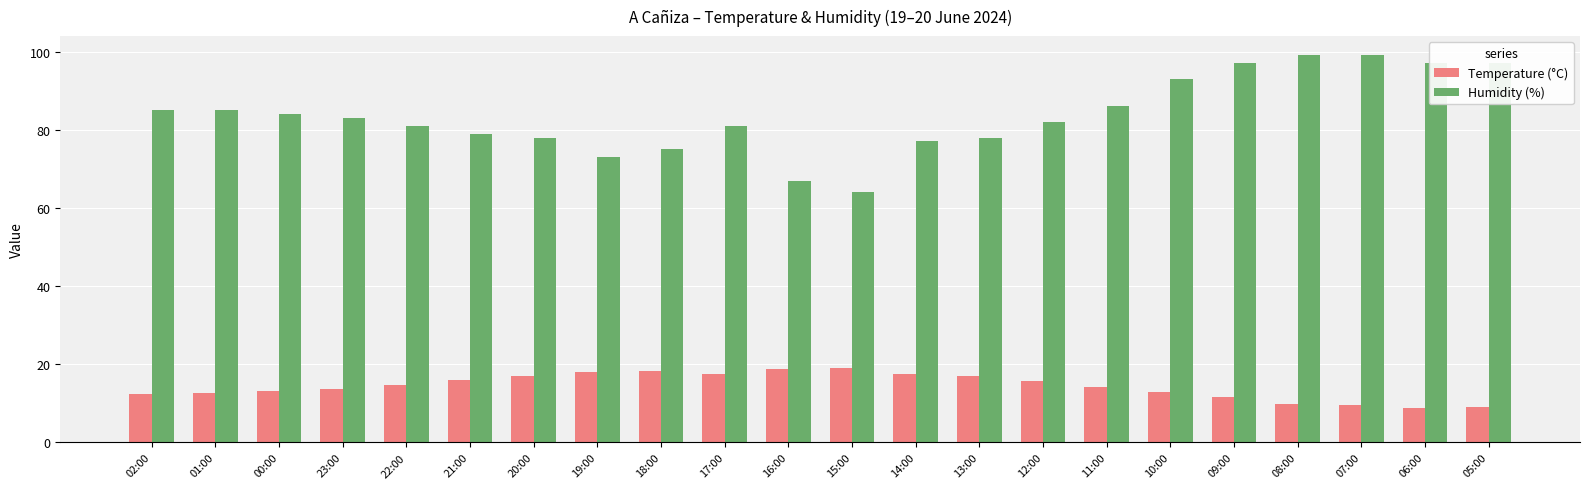

Which series has the largest range (max minus min)?

Humidity (%)